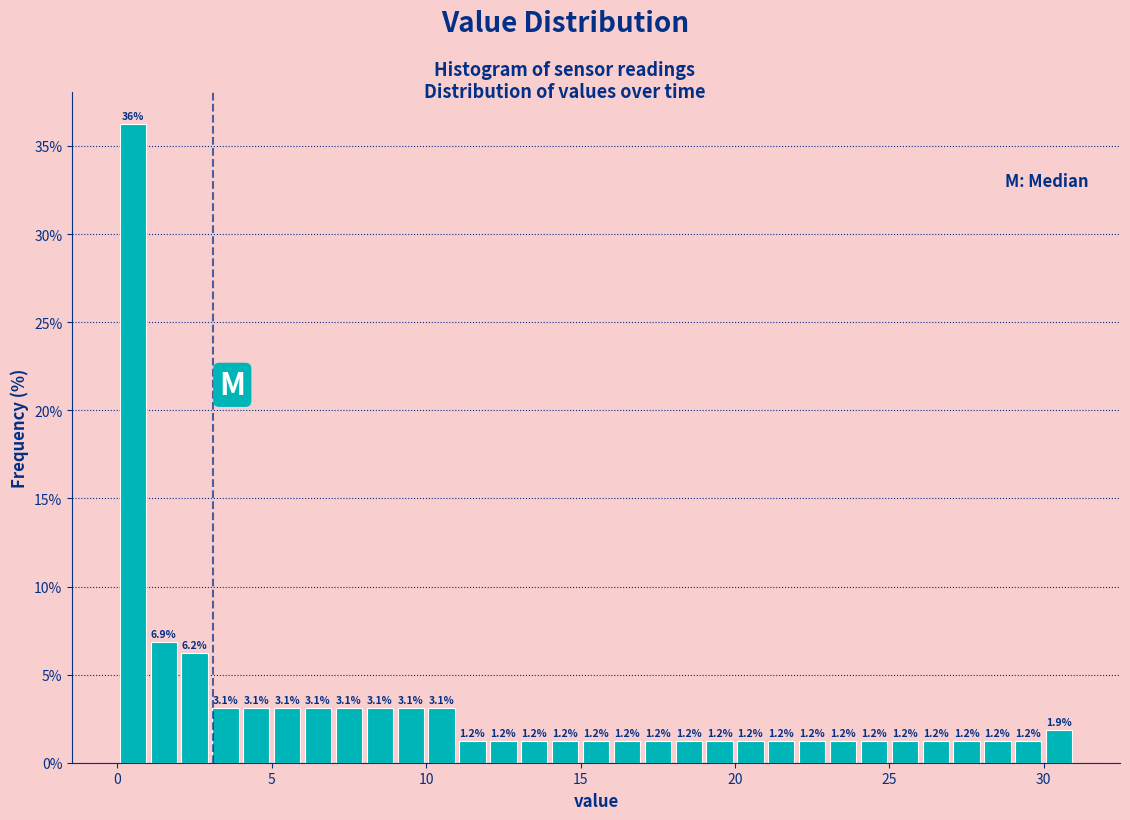

Around what value on the x-axis is the tallest bar? Give the approximate position of its centre, as read against the axis.

0.5